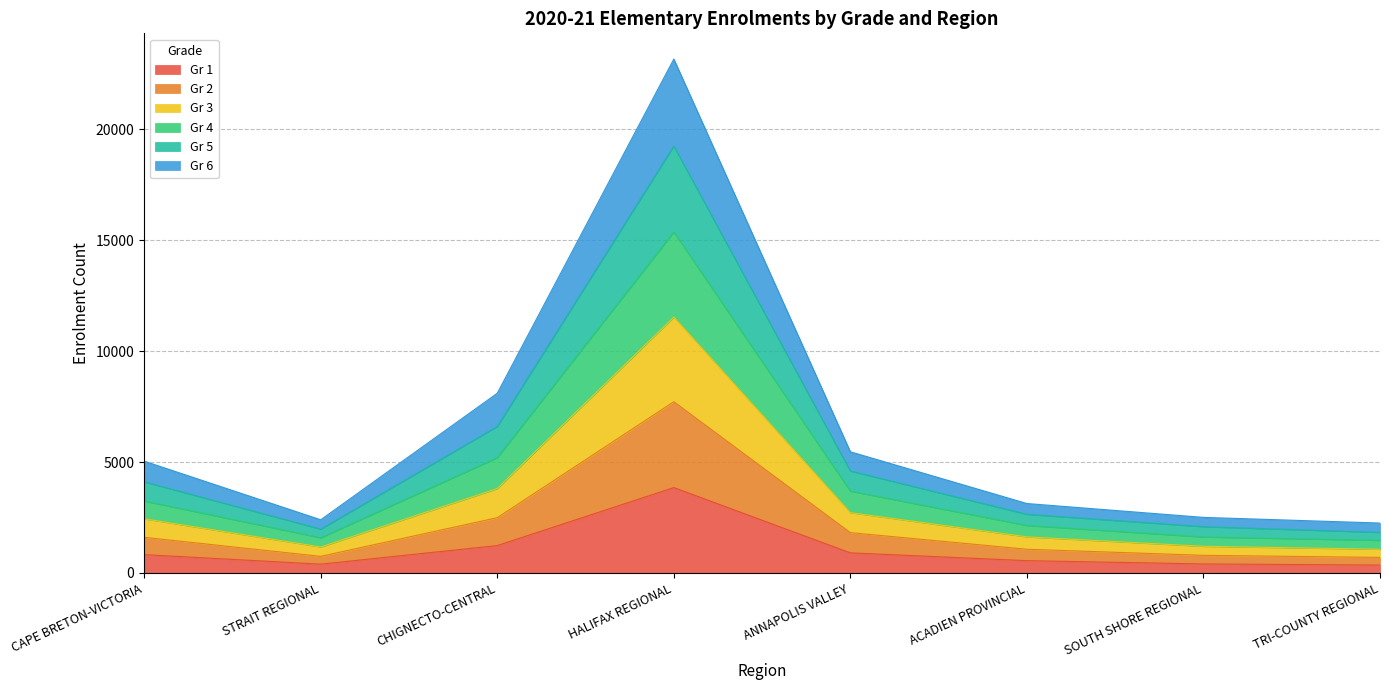

What is the smallest value displayed?

356